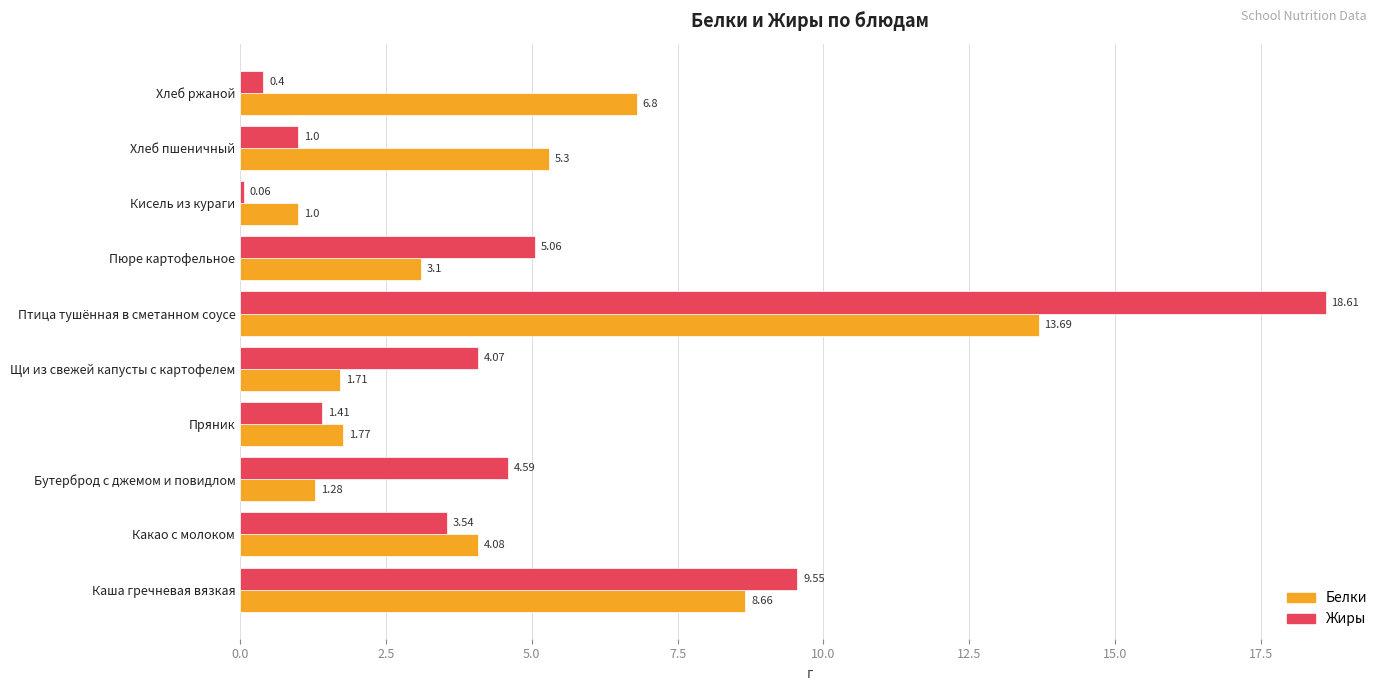

At which label does Белки reach its peak?

Птица тушённая в сметанном соусе